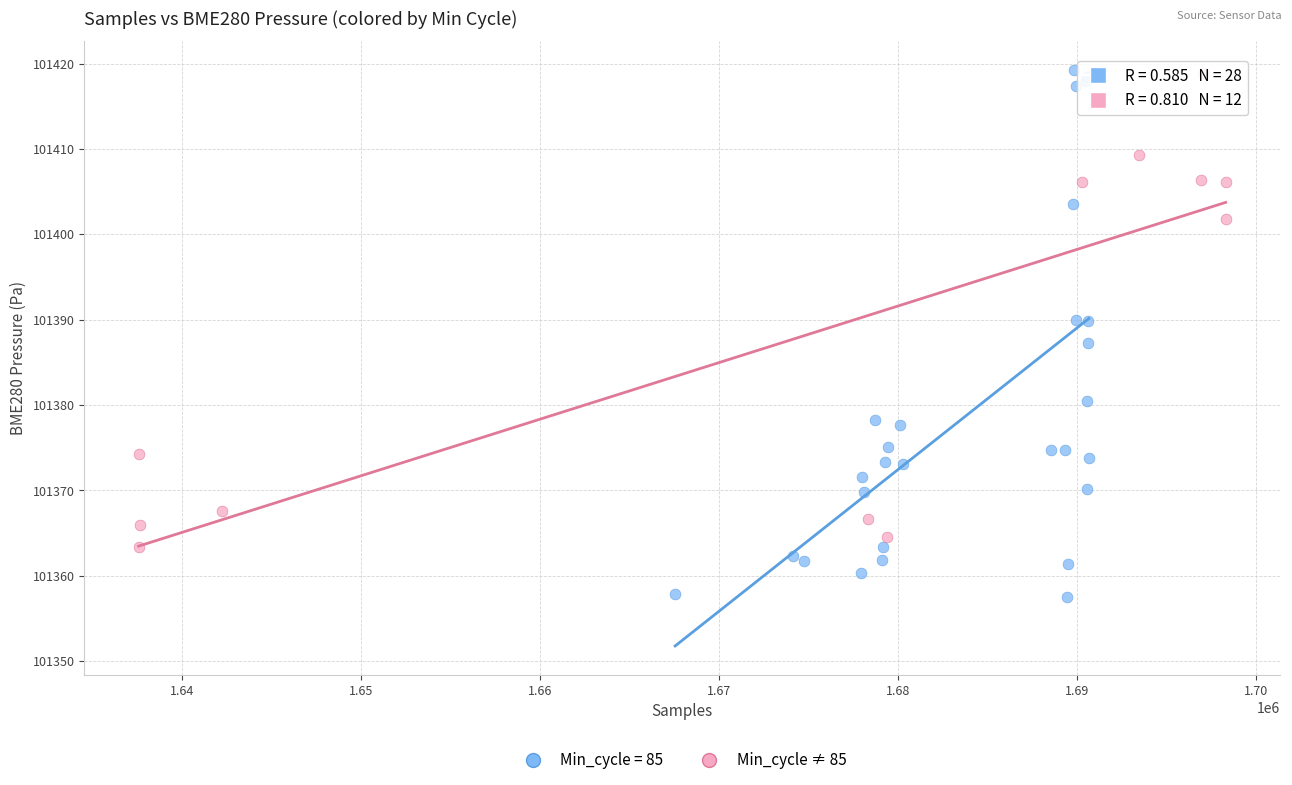

Which series has the largest Y range (max minus min)?

Min_cycle = 85